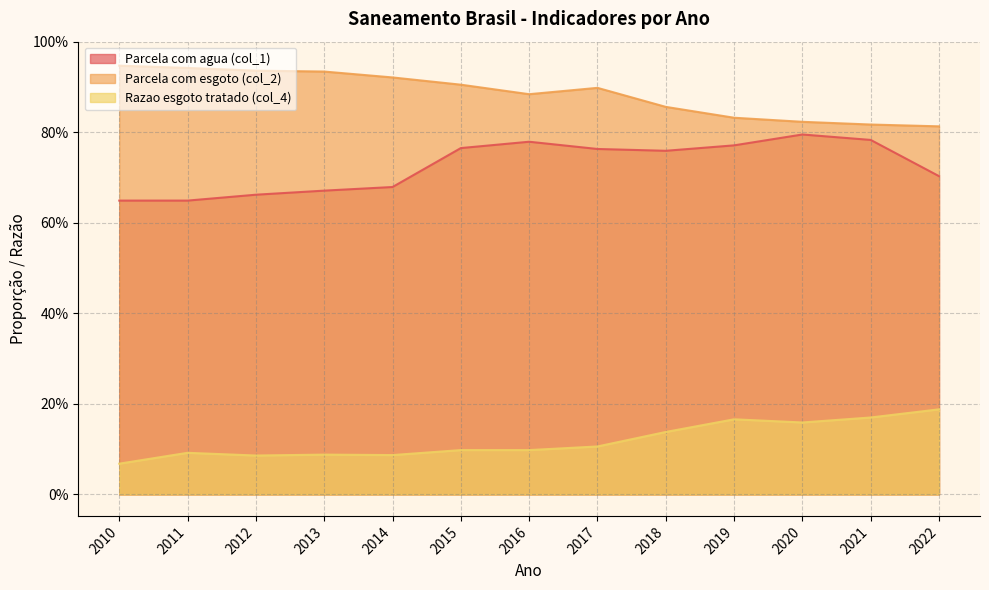

What is the value of the Parcela com agua (col_1) point at the 12th from the left?

0.8